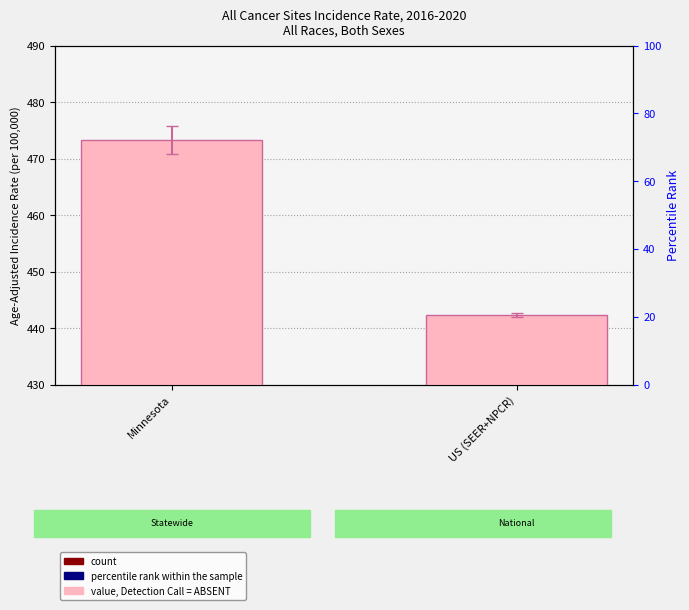

At which category is the sum across all series the highest?

Minnesota